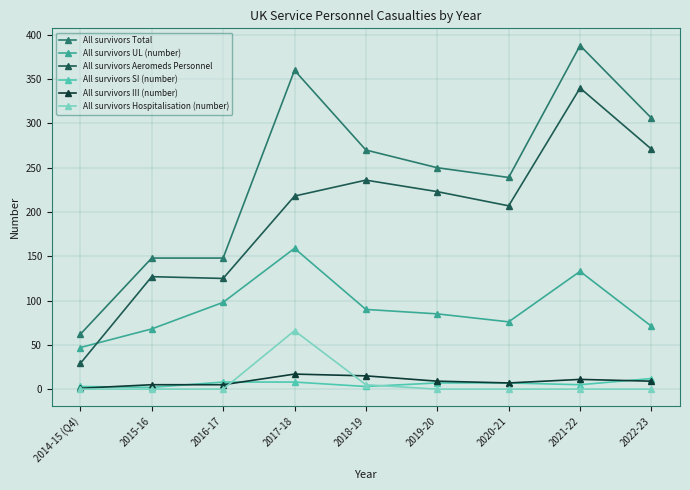

Which category has the lowest value in the All survivors III (number) series?

2014-15 (Q4)